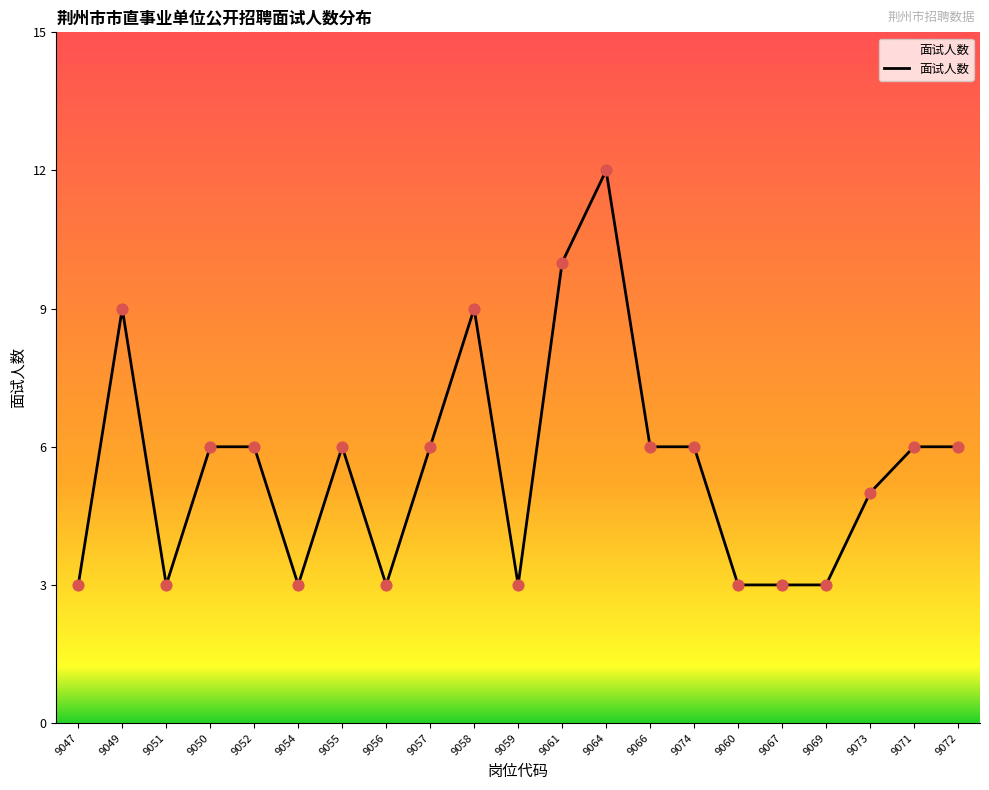

What is the change in value from 9051 to 9071?

+3